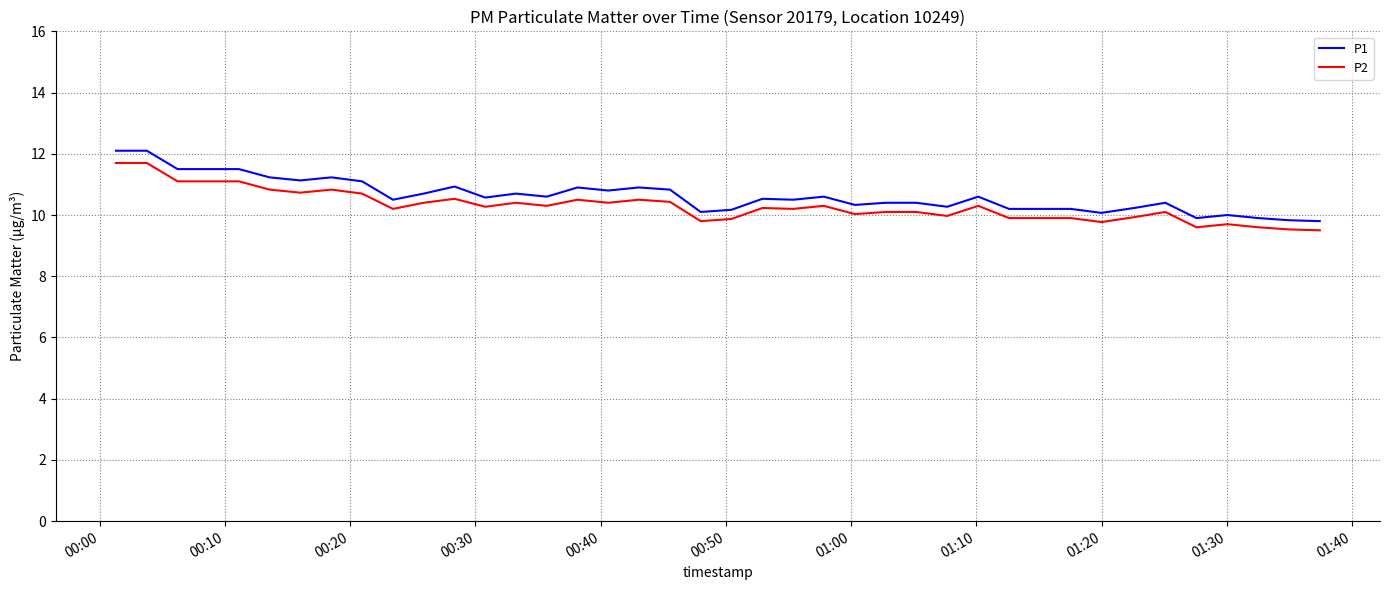

What is the difference between the maximum and minimum values in the P1 series?

2.3